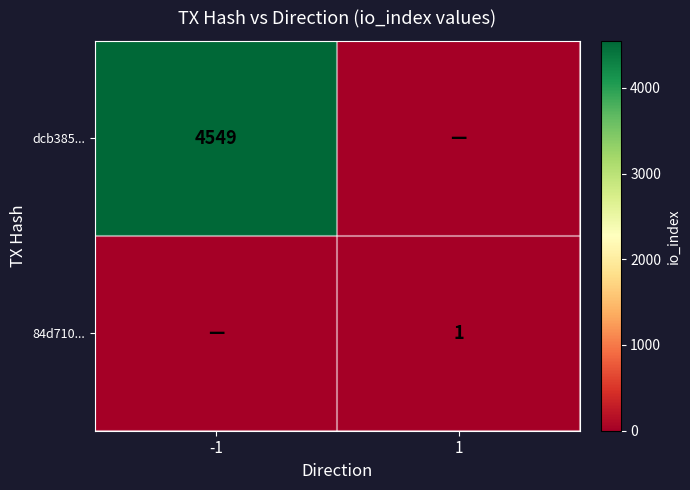

Is the value of 84d710... at 1 greater than the value of dcb385... at -1?

No